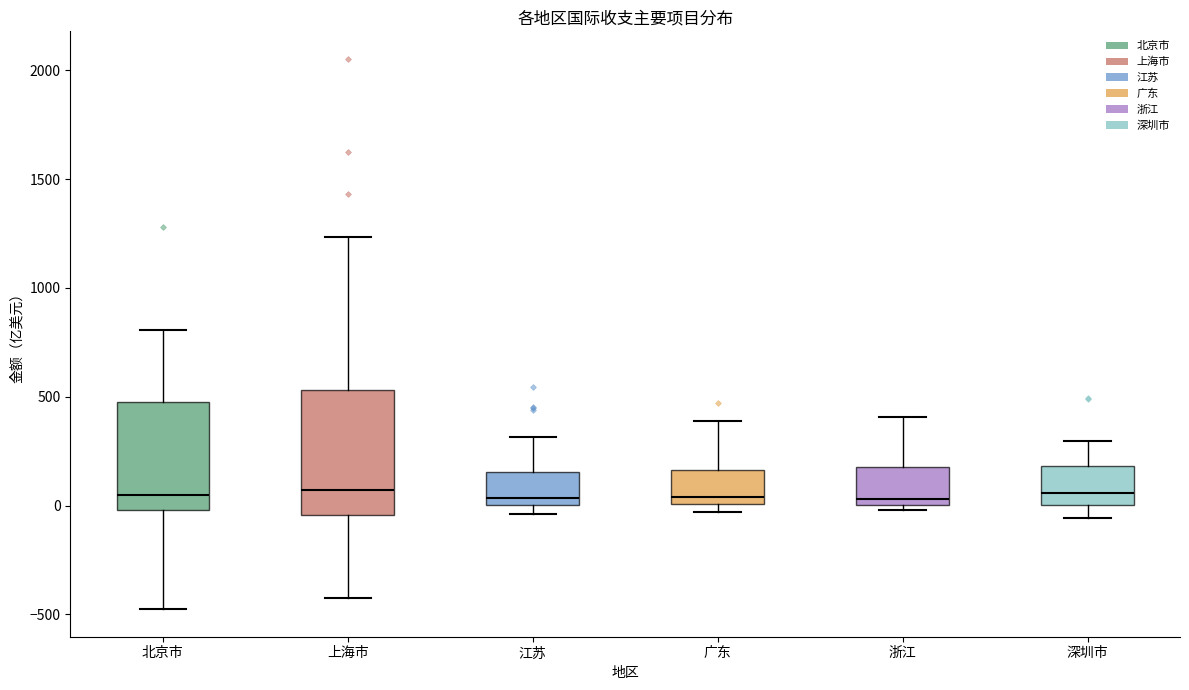

Which box is the tallest, from its lower edge to its upper edge?

上海市